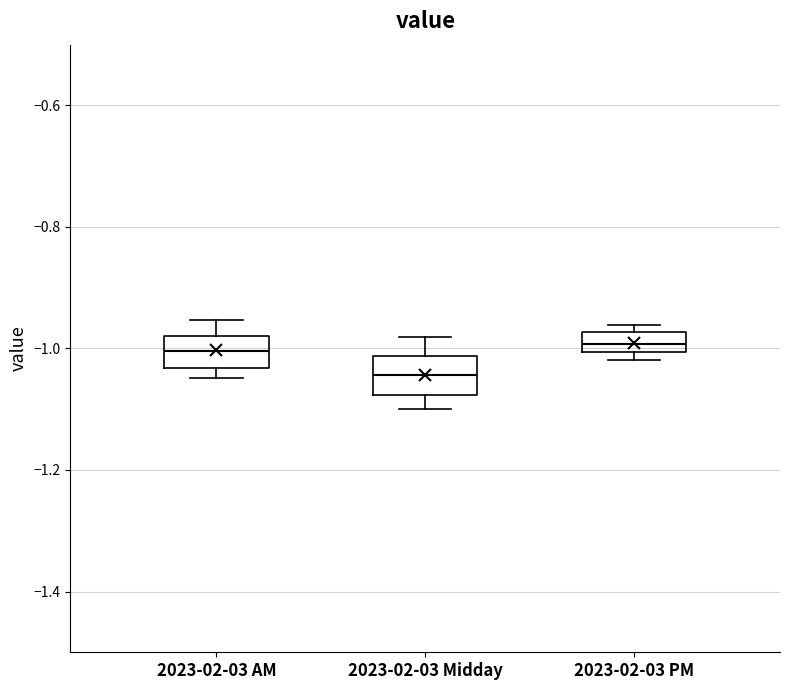

Where is the upper edge of the box for 2023-02-03 PM on the y-axis? The values are not printed on the chart, so give them approximately, as read against the axis.

-0.98